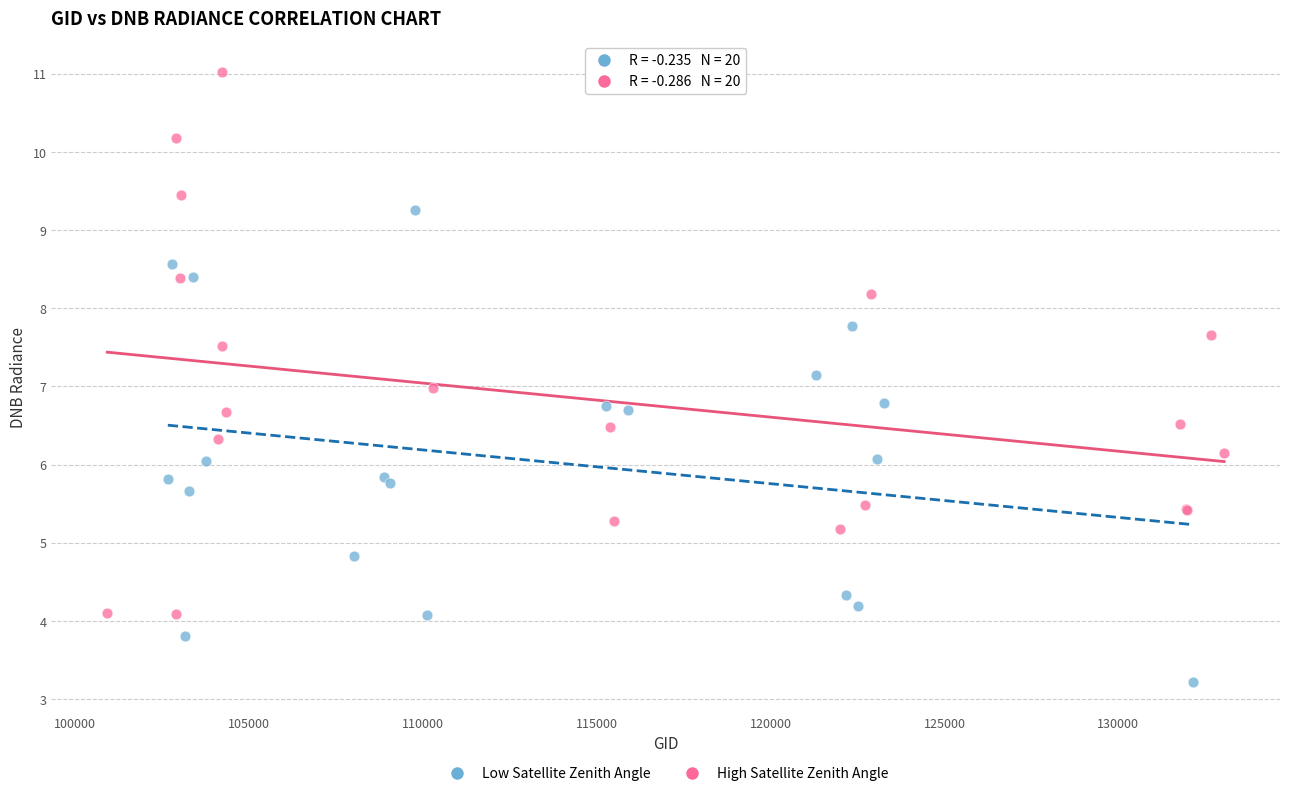

Which series reaches the minimum Y coordinate?

Low Satellite Zenith Angle